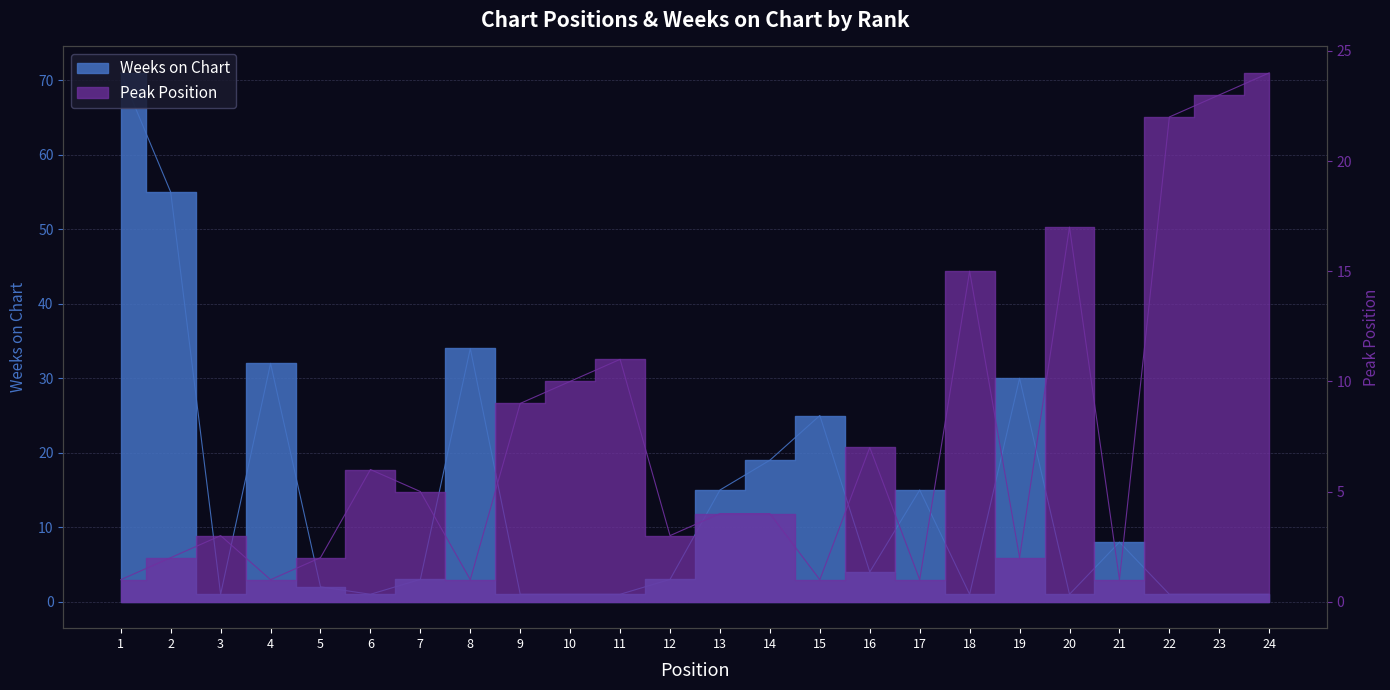

How many lines are shown in the chart?

2